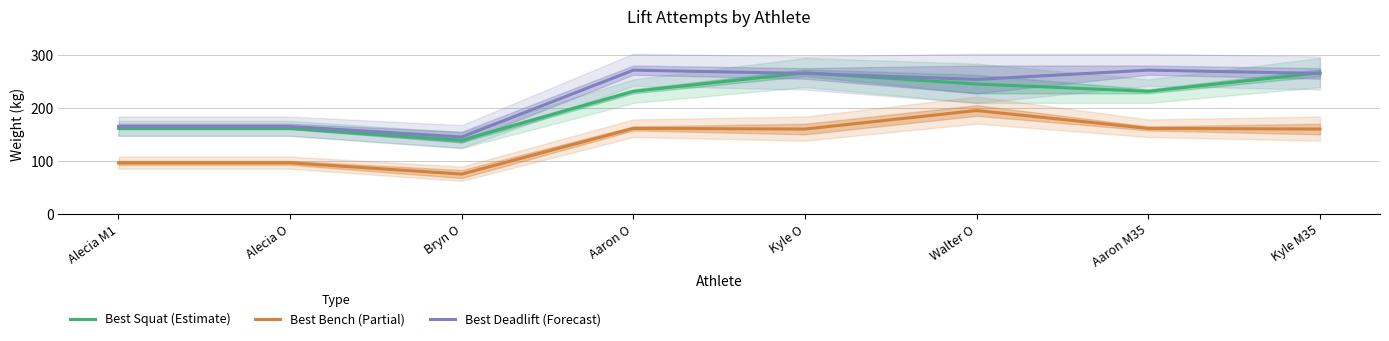

What is the smallest value displayed?

75.0